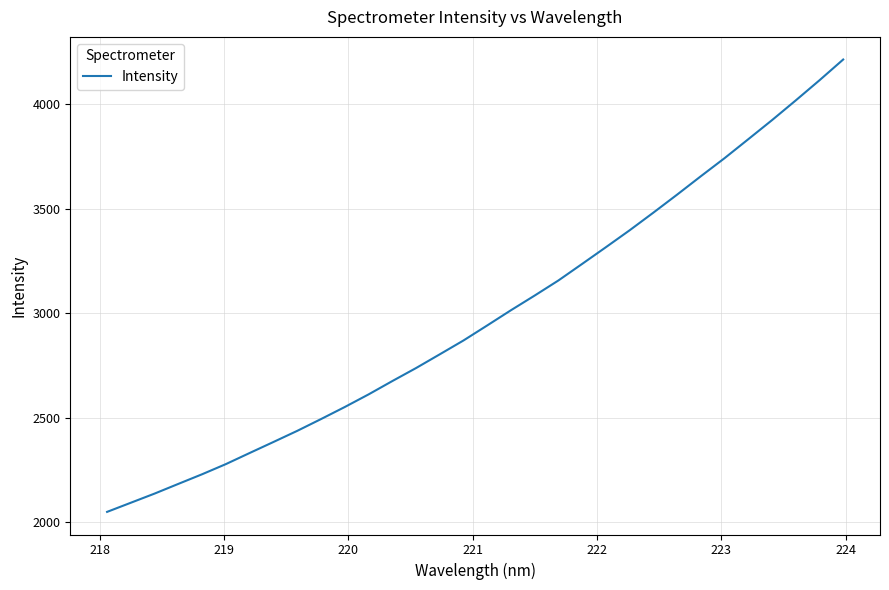

What is the minimum value shown in the chart?

2049.5